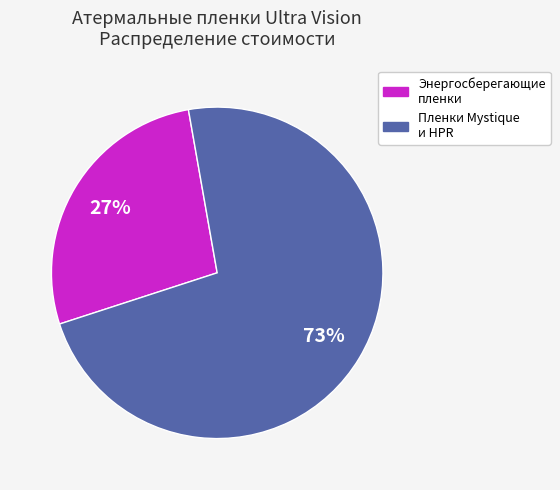

To the nearest percent, what is the average slice percentage?

50%